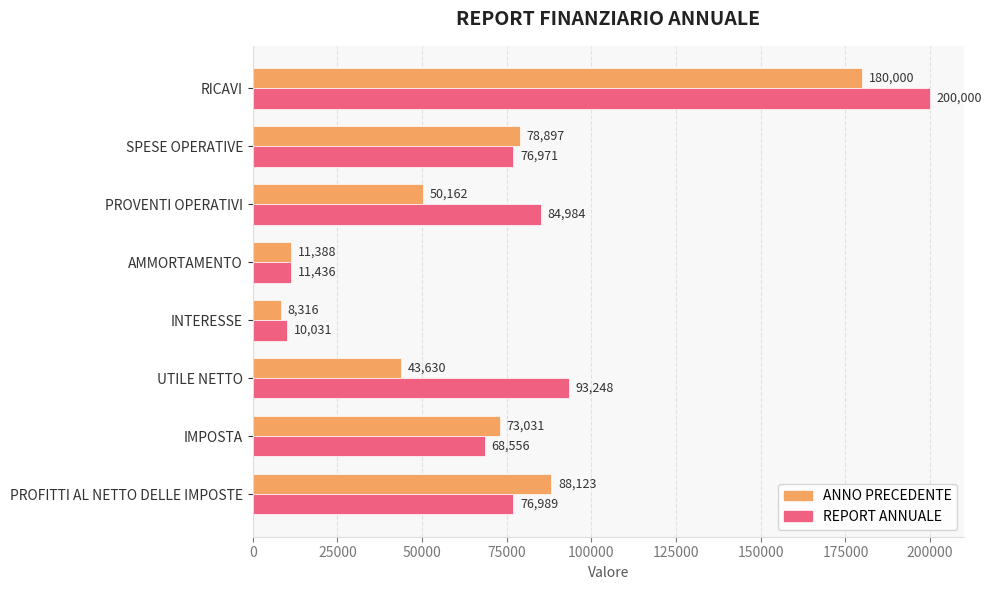

True or false: REPORT ANNUALE has a value of 200000 at RICAVI.

True